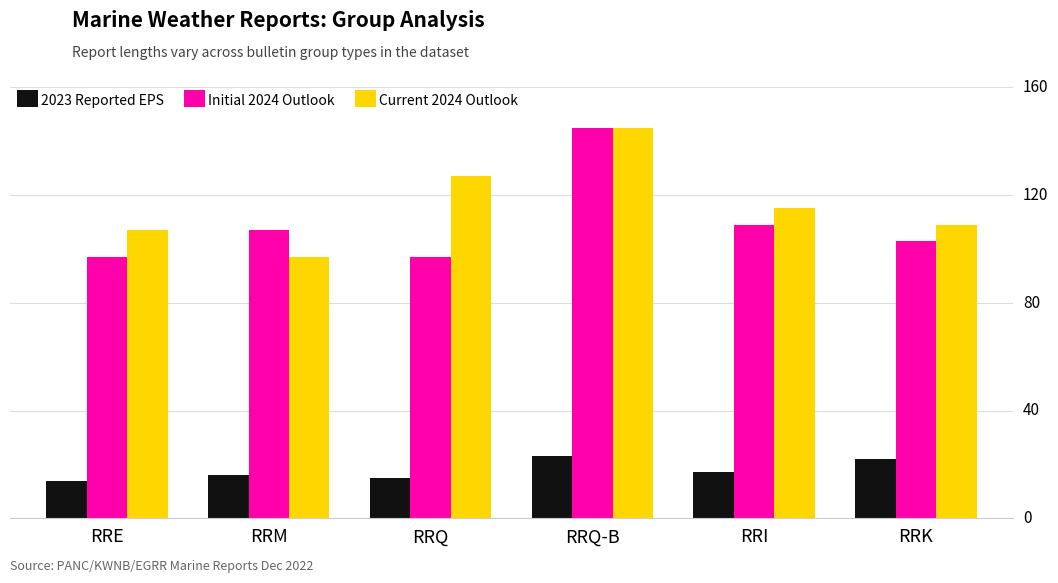

Where is Current 2024 Outlook nearest to the value 121?

RRQ